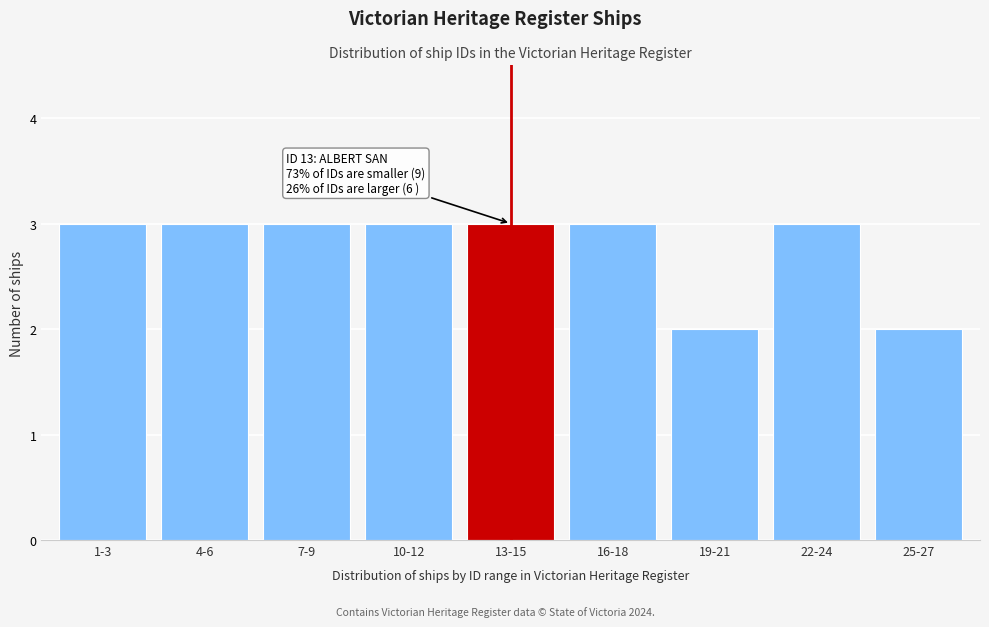

Reading left to right, extract all data points from this chart.

3	3	3	3	3	3	2	3	2